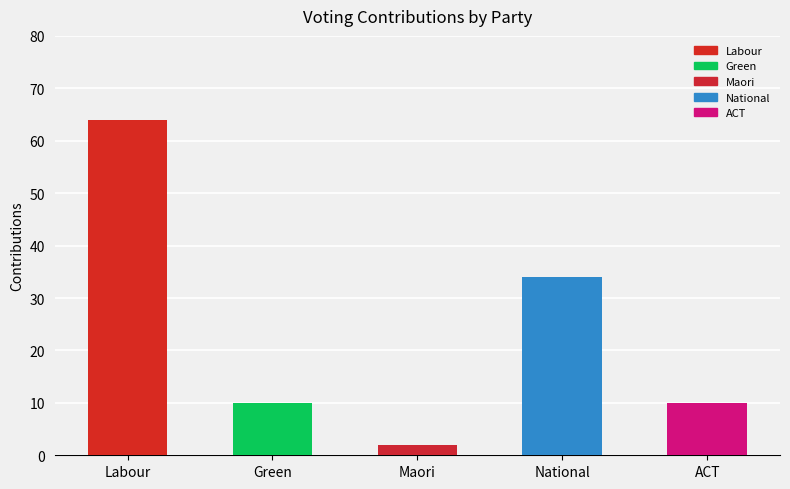

Reading left to right, transcribe all the data shown in this chart.

64	10	2	34	10